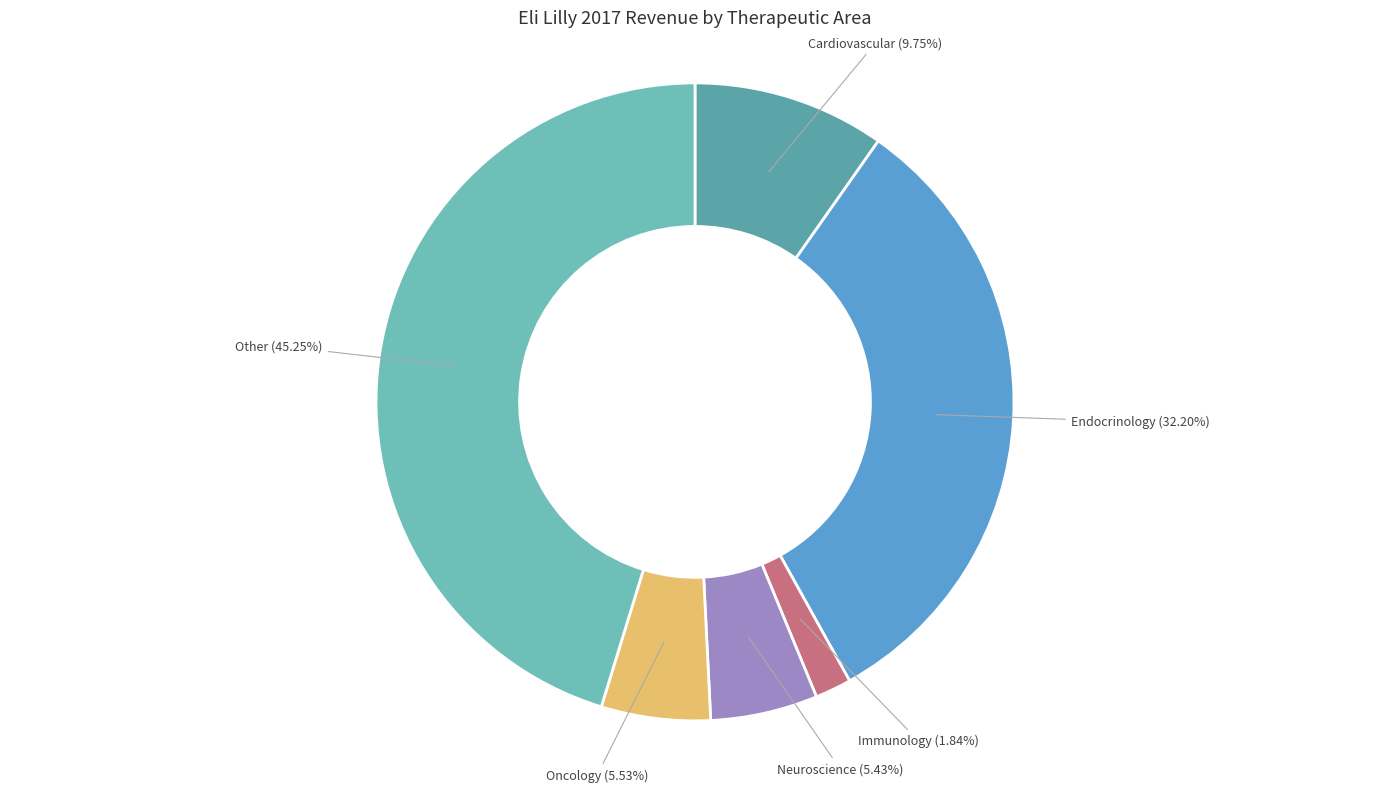

Count the number of slices in the pie.

6